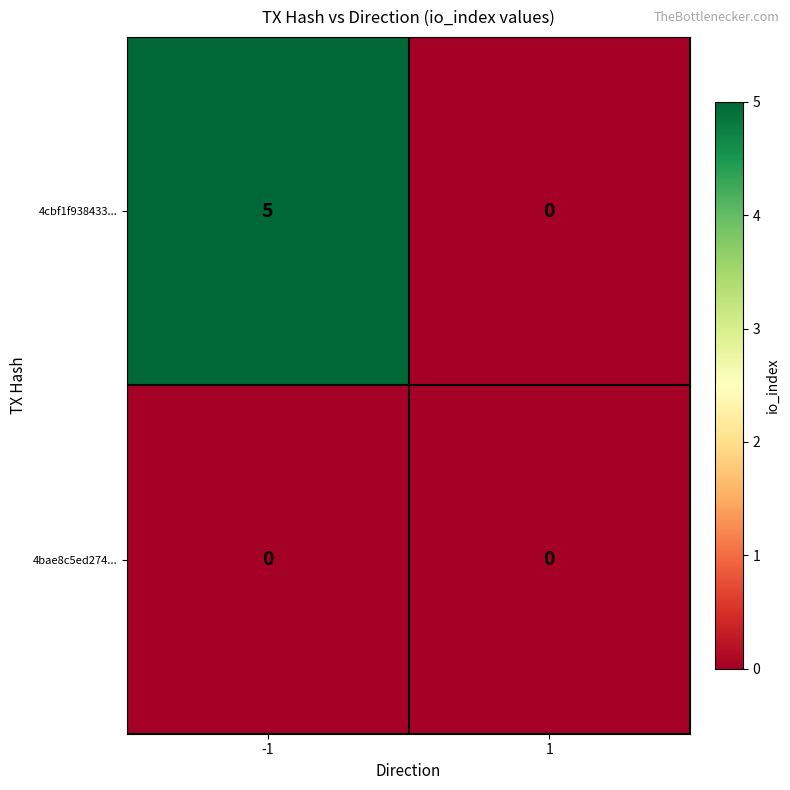

Which series changed the most between -1 and 1?

4cbf1f938433...